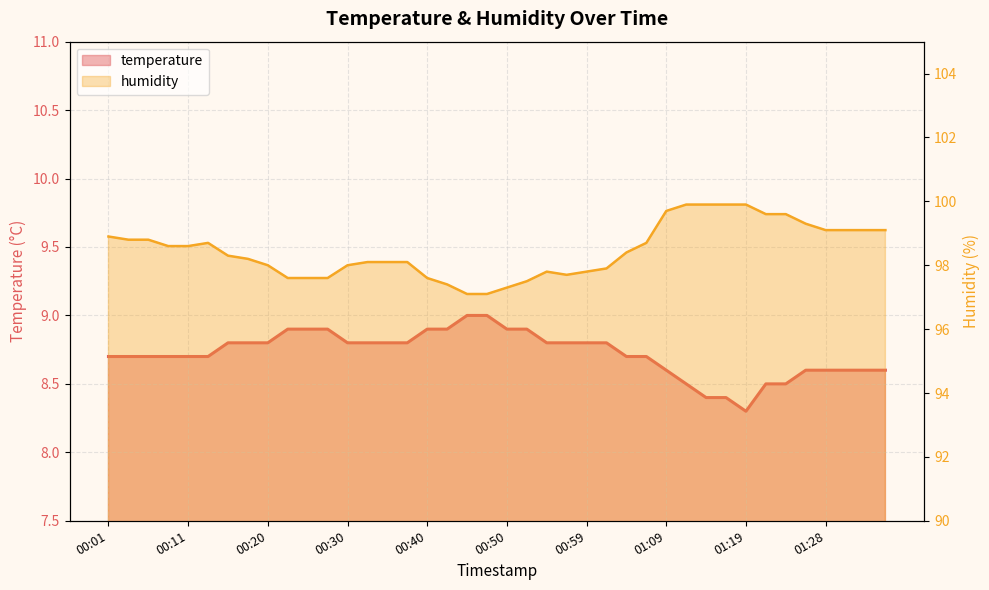

What is the difference between the maximum and minimum values in the temperature series?

0.7